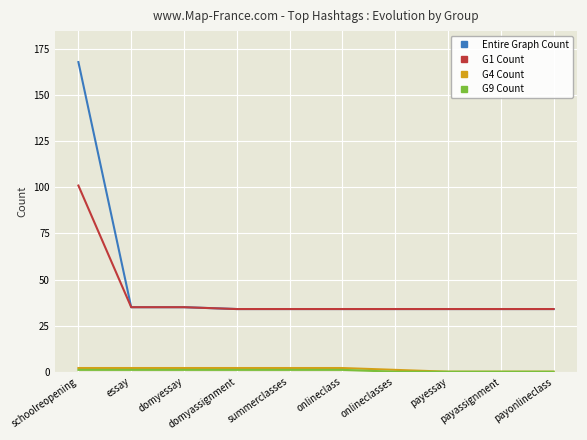

Is the value of G4 Count at onlineclasses greater than the value of G1 Count at payessay?

No